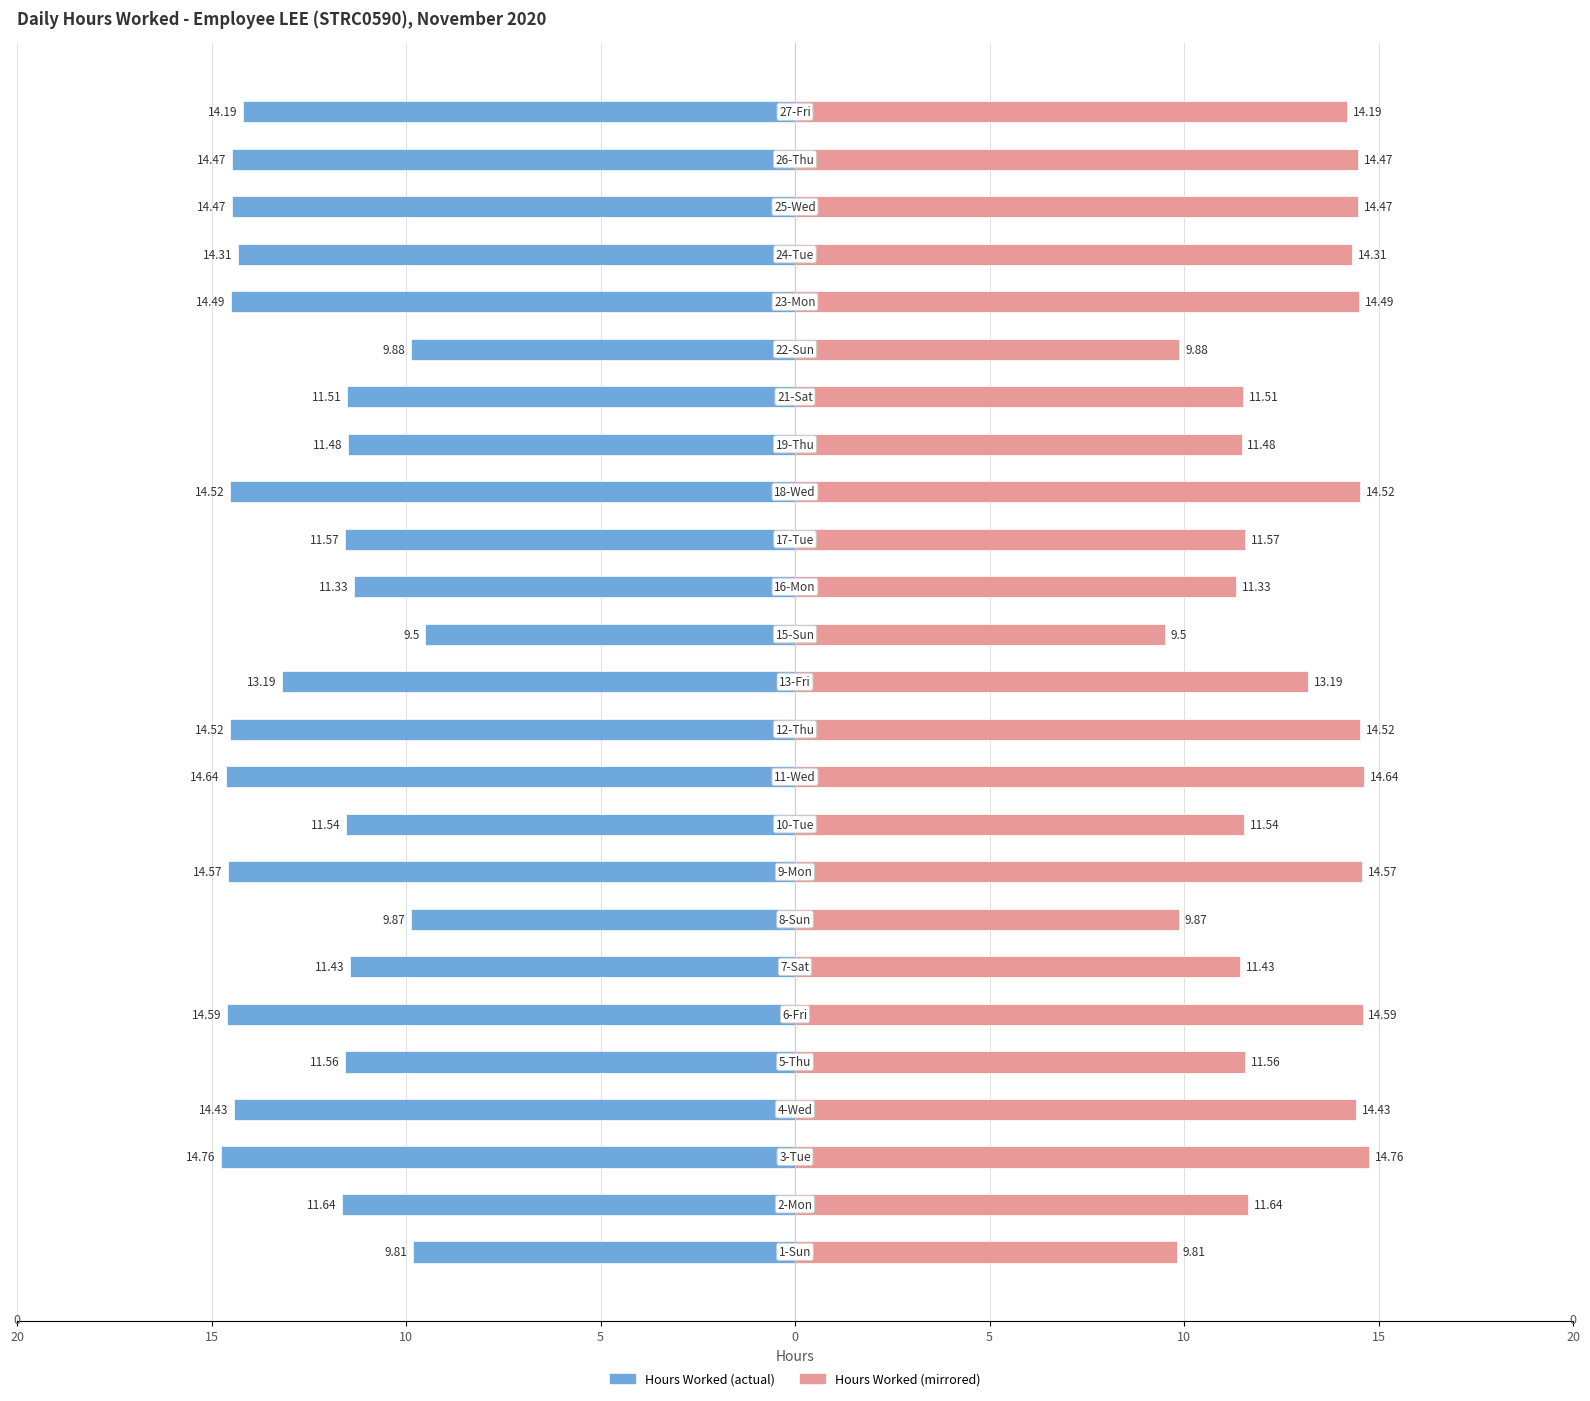

How many bars are there in total?

50